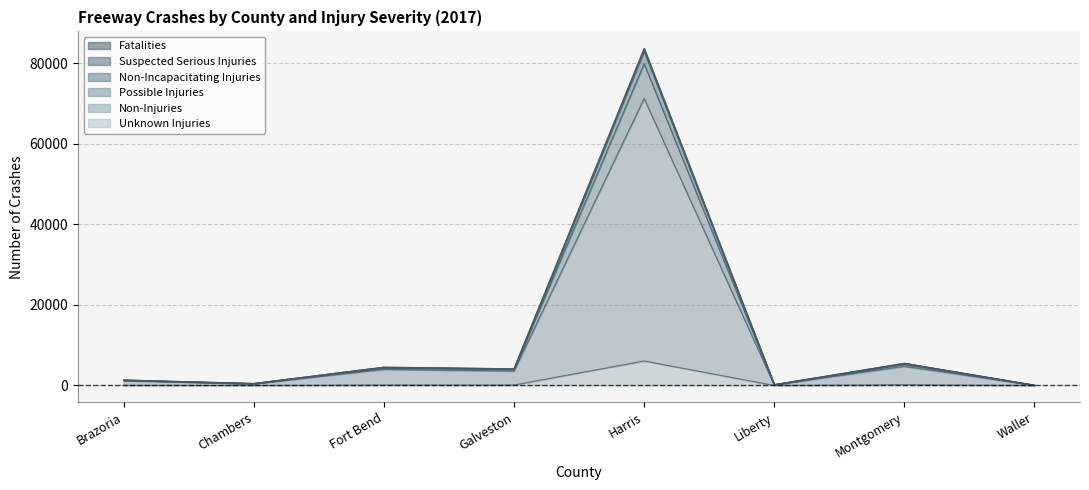

Reading right to left, extract all data points from this chart.

K: Waller=0	Montgomery=179	Liberty=4	Harris=6088	Galveston=117	Fort Bend=122	Chambers=10	Brazoria=42
A: Waller=47	Montgomery=4759	Liberty=164	Harris=71245	Galveston=3584	Fort Bend=3994	Chambers=428	Brazoria=1216
B: Waller=69	Montgomery=5505	Liberty=206	Harris=83571	Galveston=4145	Fort Bend=4539	Chambers=493	Brazoria=1360
C: Waller=56	Montgomery=5199	Liberty=190	Harris=79874	Galveston=3912	Fort Bend=4307	Chambers=455	Brazoria=1290
O: Waller=73	Montgomery=5512	Liberty=210	Harris=83717	Galveston=4151	Fort Bend=4550	Chambers=493	Brazoria=1364
U: Waller=65	Montgomery=5465	Liberty=201	Harris=82986	Galveston=4101	Fort Bend=4501	Chambers=488	Brazoria=1348